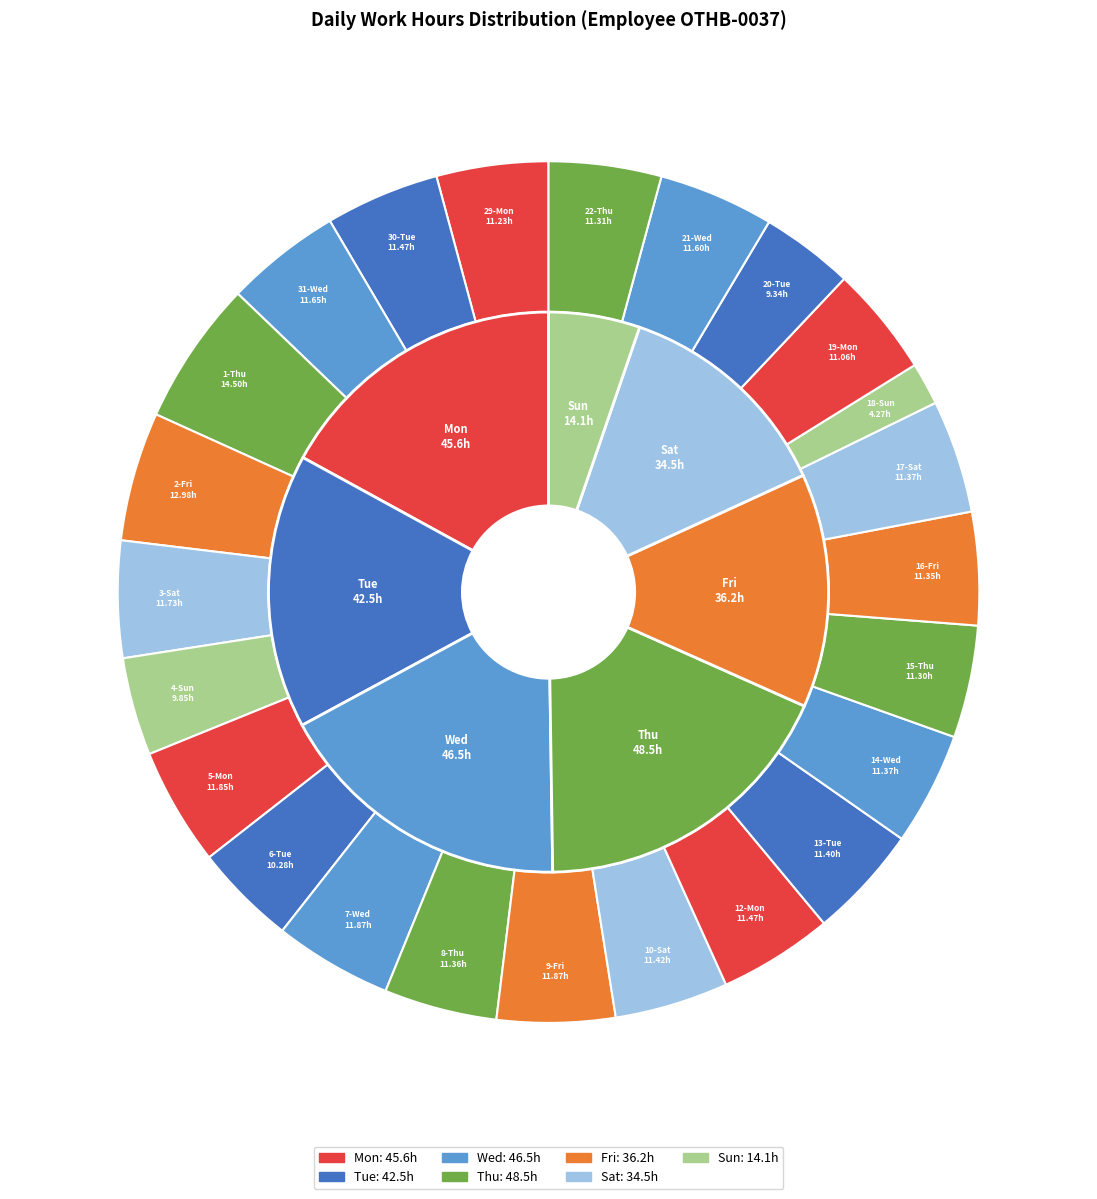

To the nearest percent, what is the difference between the largest and smallest slice percentages?

4%